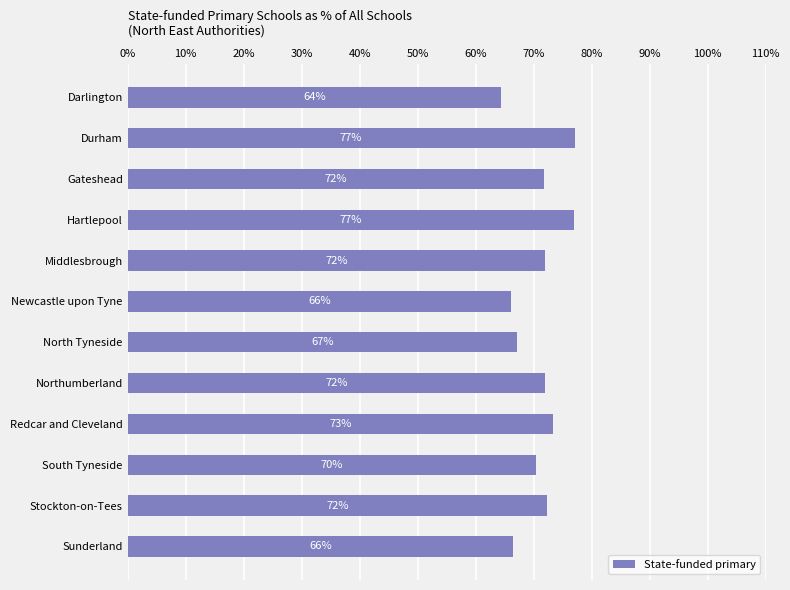

Is it true that the value at Stockton-on-Tees is 72.3?

True